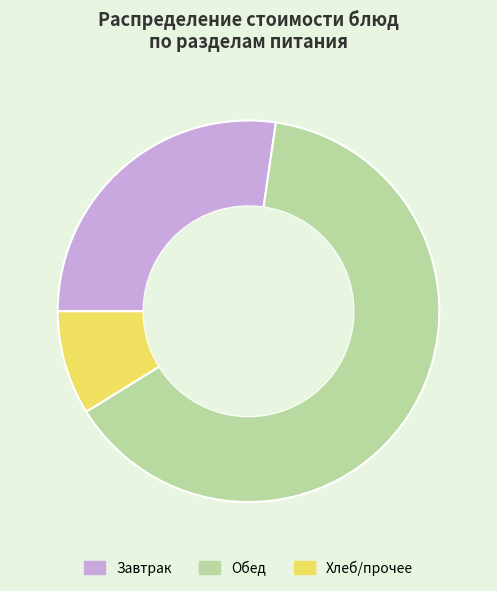

Approximately how many times larger is the value at Обед compared to Хлеб/прочее?

7.2